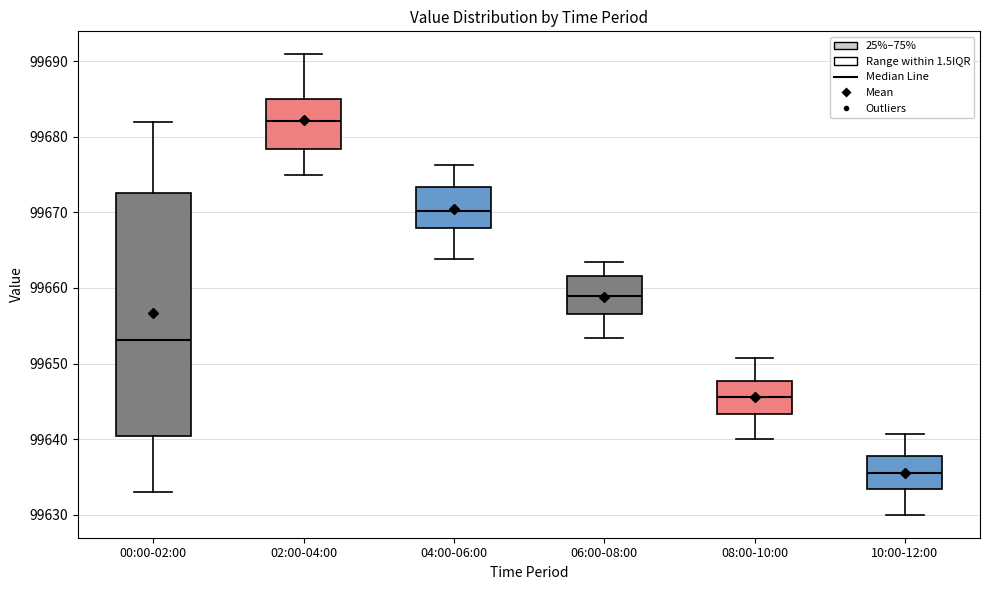

Reading left to right, transcribe this box plot: for each box, give where its median line is, the range the box spans, and where its two whiskers end, as read against the y-axis. The values are not printed on the chart, so give them approximately, as read against the axis.

00:00-02:00: median 99653, box 99640 to 99673, whiskers 99633 to 99682
02:00-04:00: median 99682, box 99678 to 99685, whiskers 99675 to 99691
04:00-06:00: median 99670, box 99668 to 99673, whiskers 99664 to 99676
06:00-08:00: median 99659, box 99657 to 99662, whiskers 99653 to 99663
08:00-10:00: median 99646, box 99643 to 99648, whiskers 99640 to 99651
10:00-12:00: median 99636, box 99633 to 99638, whiskers 99630 to 99641